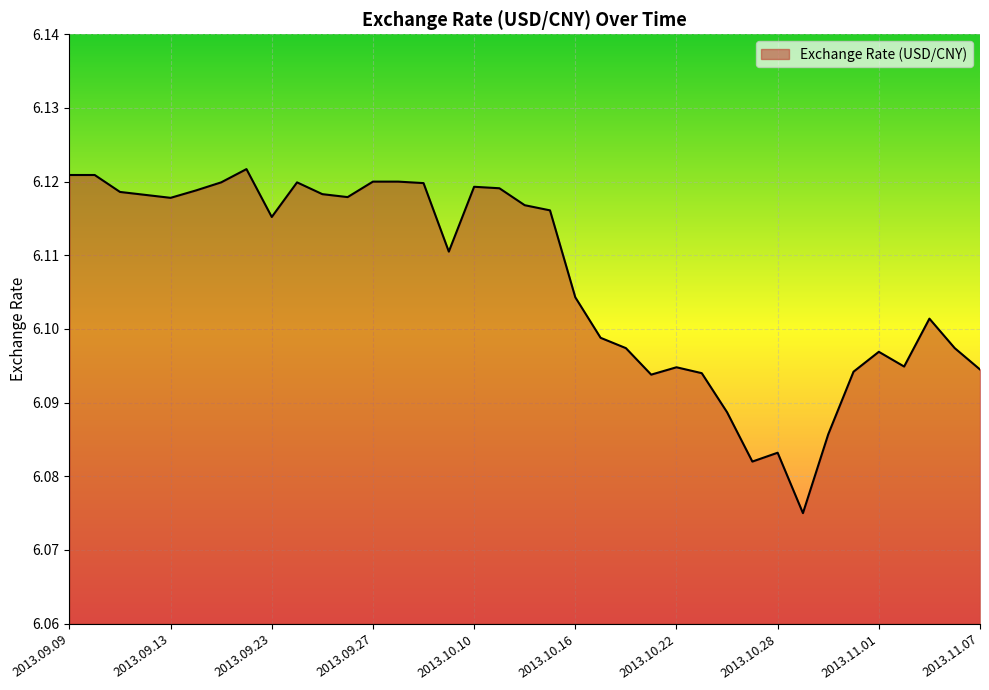

List the labels in order of value, largest first.

2013.09.18, 2013.09.09, 2013.09.10, 2013.09.27, 2013.09.30, 2013.09.17, 2013.09.24, 2013.10.08, 2013.10.10, 2013.10.11, 2013.09.16, 2013.09.11, 2013.09.25, 2013.09.12, 2013.09.26, 2013.09.13, 2013.10.14, 2013.10.15, 2013.09.23, 2013.10.09, 2013.10.16, 2013.11.05, 2013.10.17, 2013.10.18, 2013.11.06, 2013.11.01, 2013.11.04, 2013.10.22, 2013.11.07, 2013.10.31, 2013.10.23, 2013.10.21, 2013.10.24, 2013.10.30, 2013.10.28, 2013.10.25, 2013.10.29